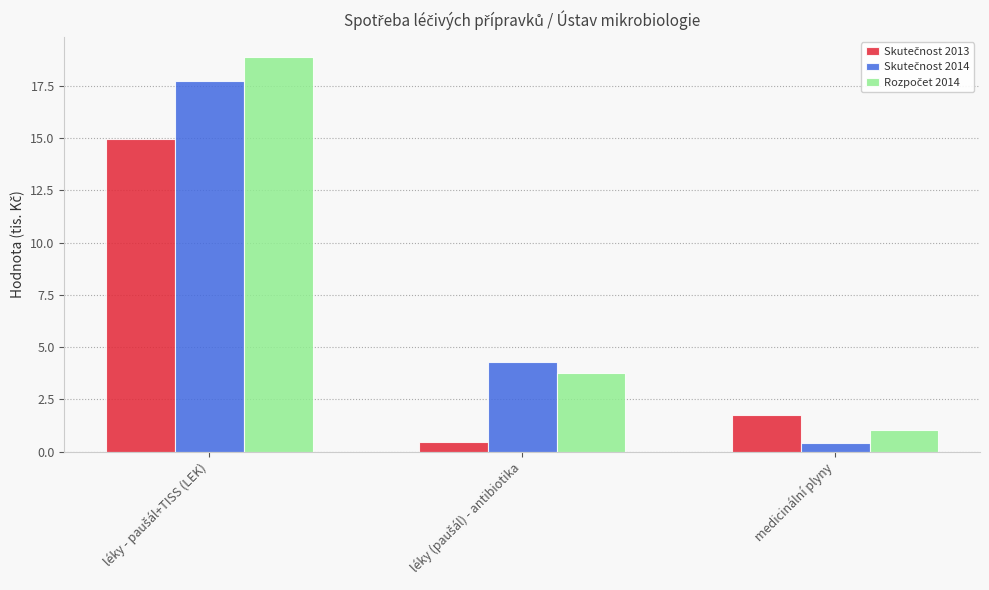

What is the greatest value displayed?

18.9